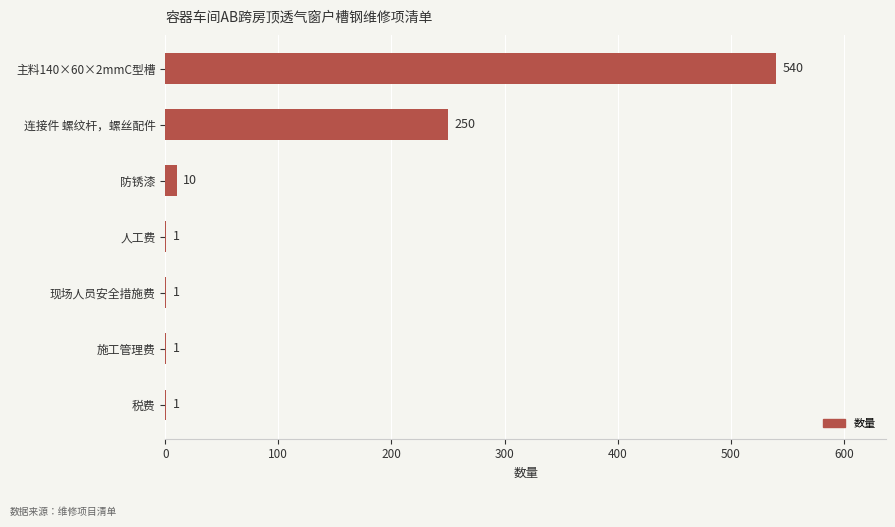

Is it true that the value at 人工费 is 1?

True